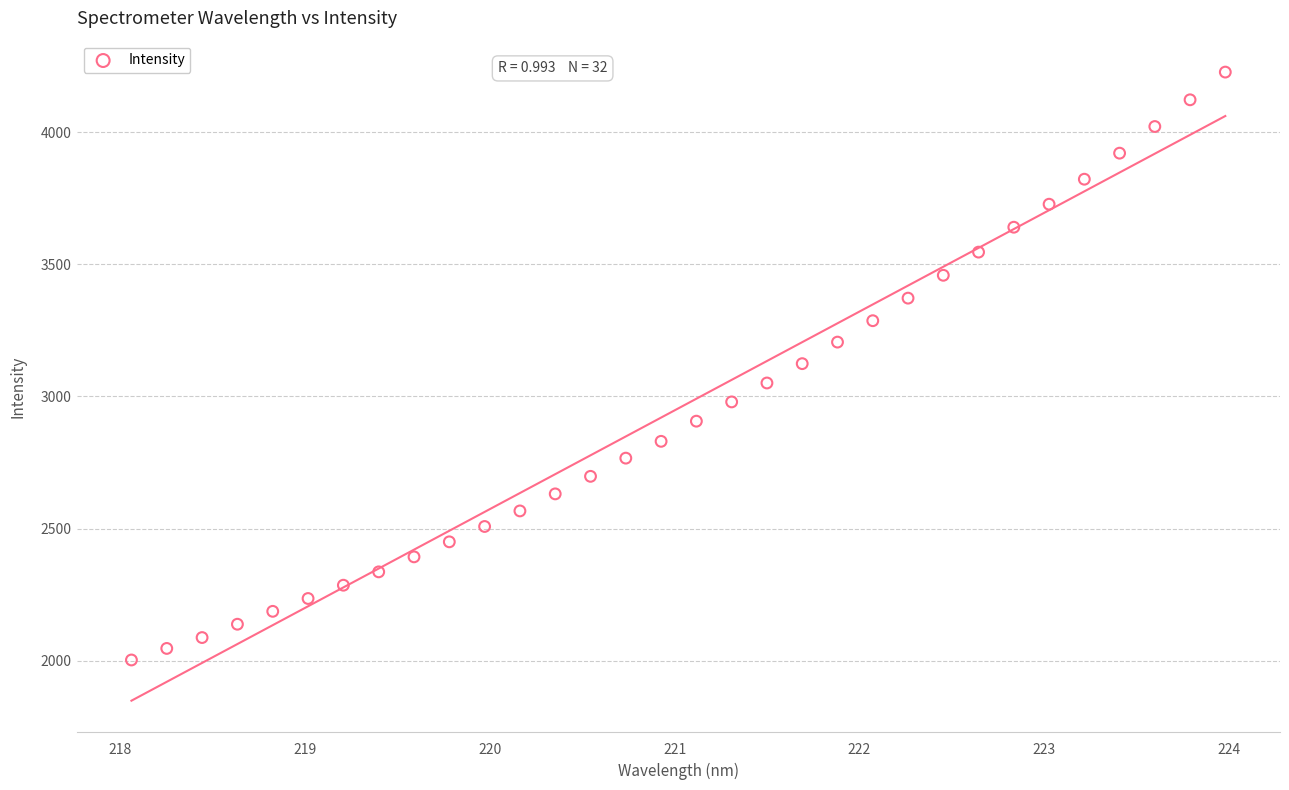

What is the range of X values (max minus min)?

5.9